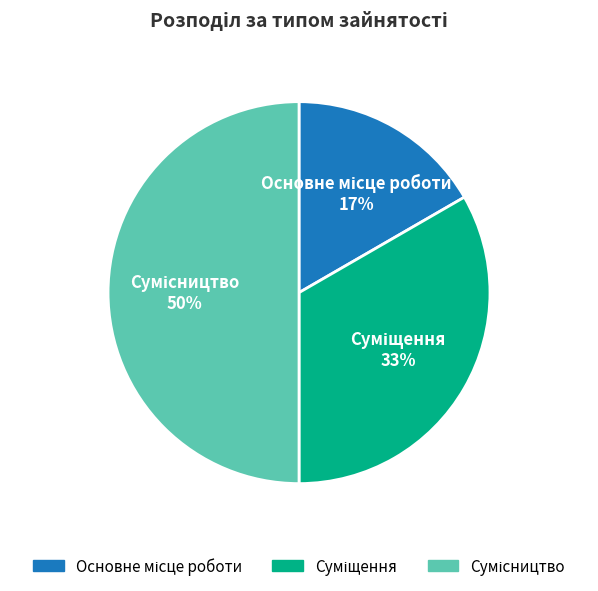

How many slices are in this pie chart?

3